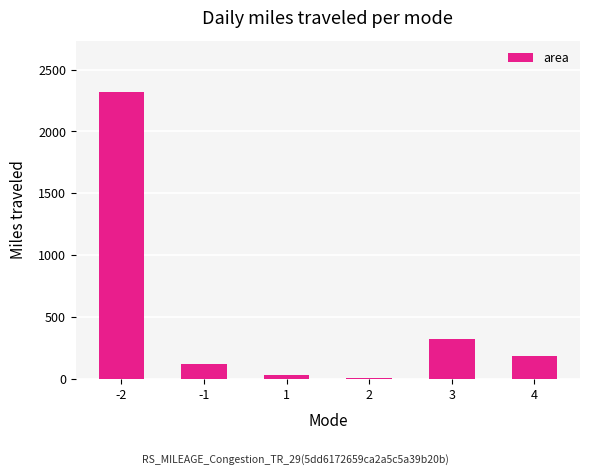

At which label does the data first exceed 186?

-2